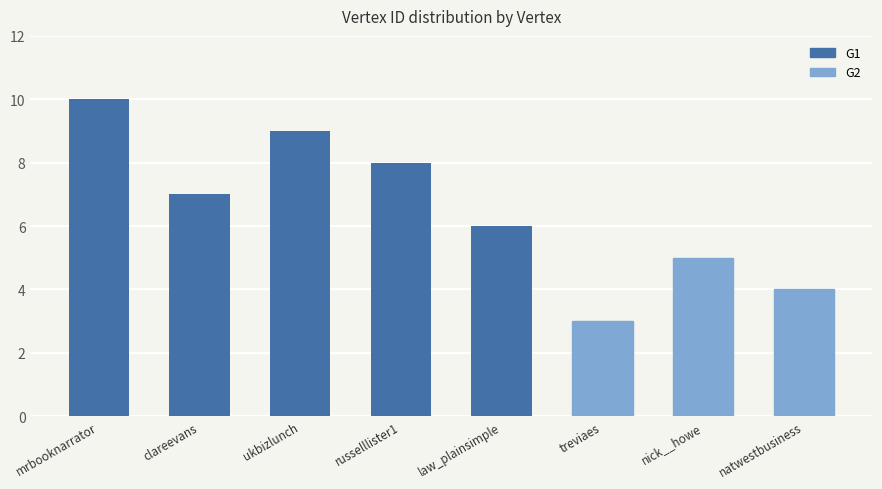

Reading left to right, what are all the values shown in this chart?

mrbooknarrator=10	clareevans=7	ukbizlunch=9	russelllister1=8	law_plainsimple=6	treviaes=3	nick__howe=5	natwestbusiness=4